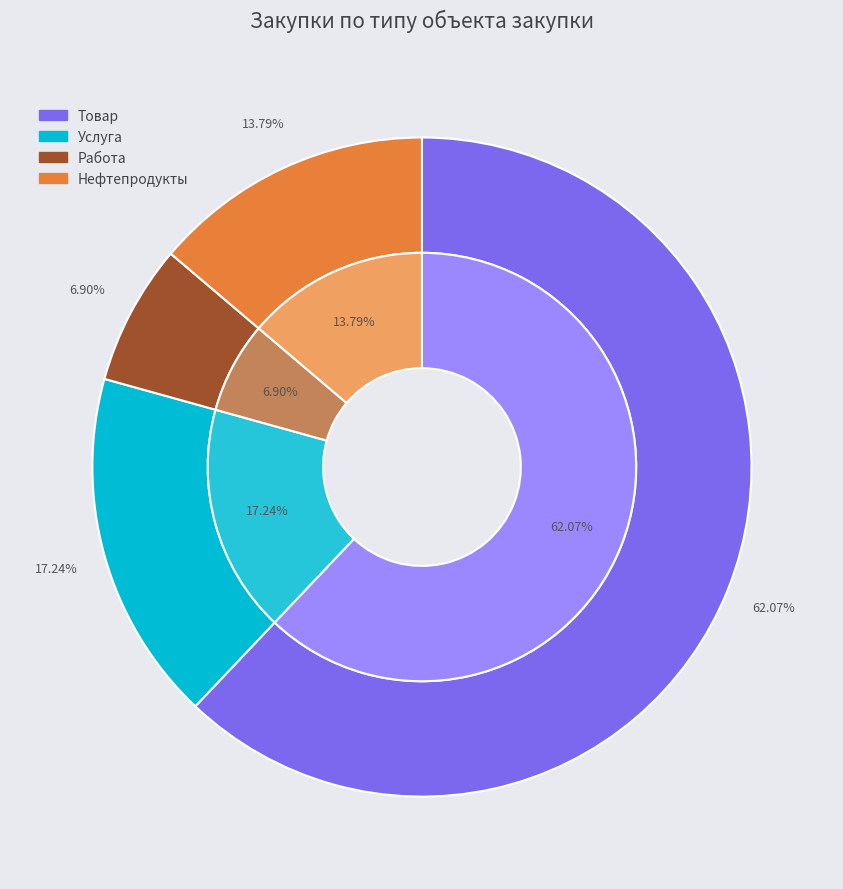

To the nearest percent, what portion does Нефтепродукты represent?

14%